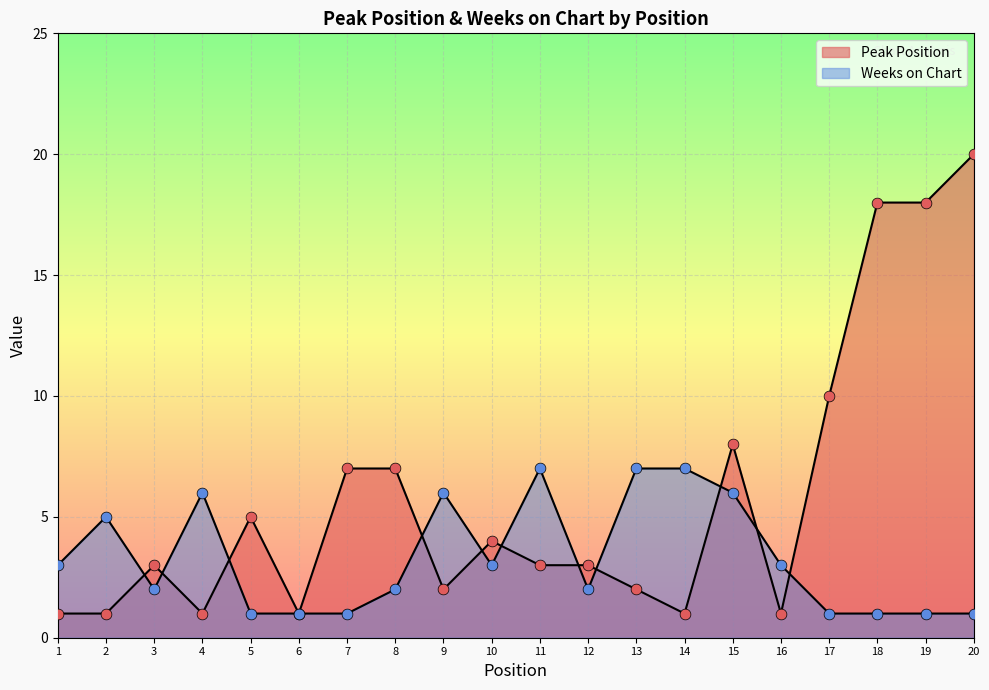

What are all the series names shown in the legend?

Peak Position, Weeks on Chart